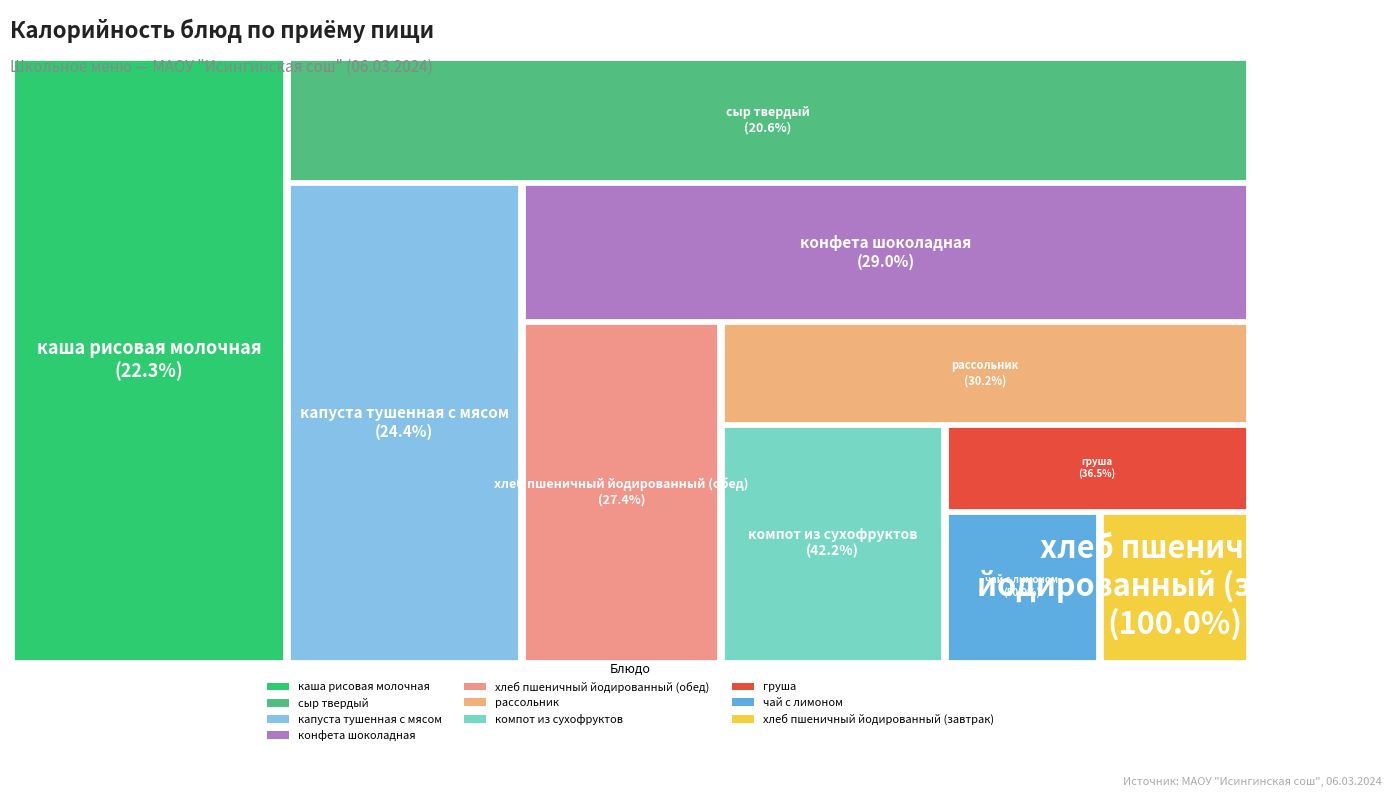

True or false: хлеб пшеничный йодированный (обед) accounts for 1% of the total.

False